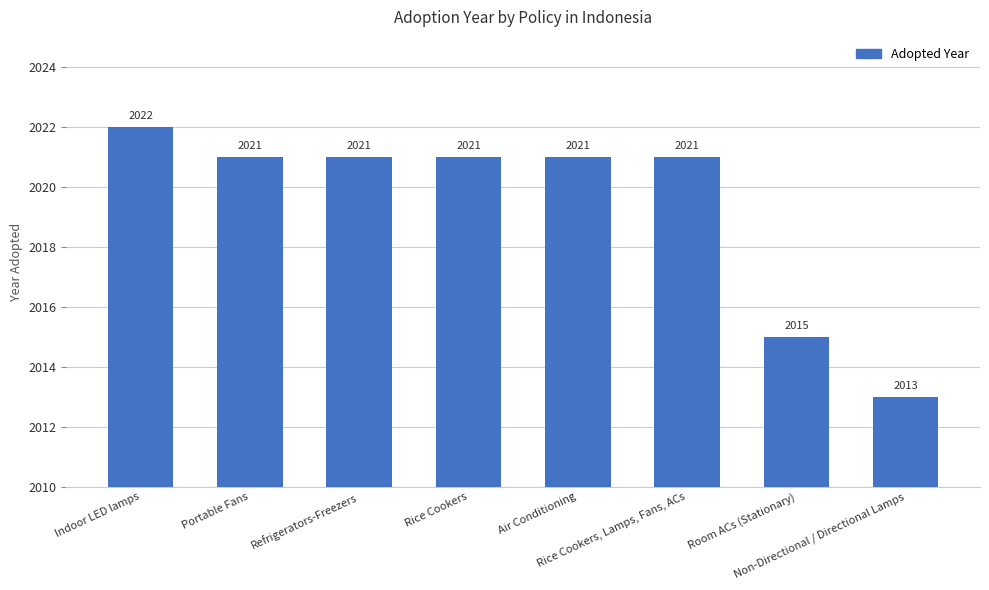

What is the difference between the second highest and minimum values?

8